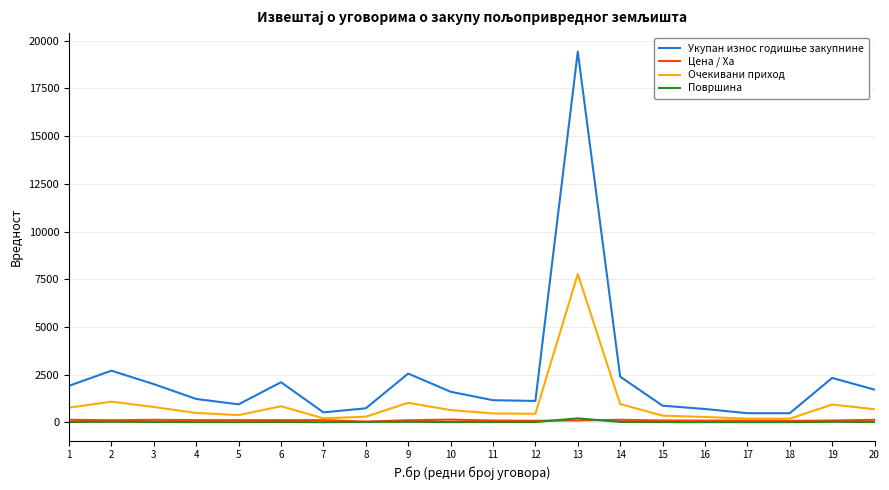

Rank the series by their maximum value, from highest to lowest.

Укупан износ годишње закупнине, Очекивани приход, Површина, Цена / Ха